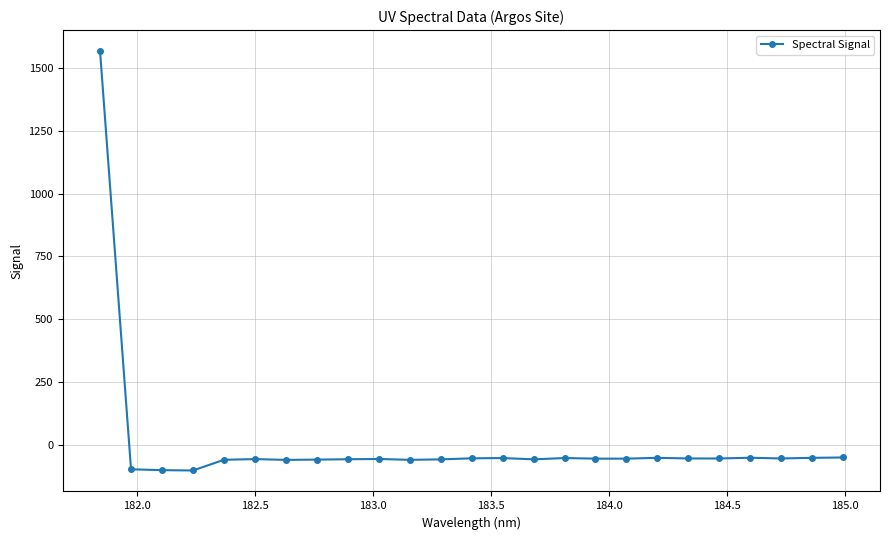

What is the greatest value displayed?

1568.3